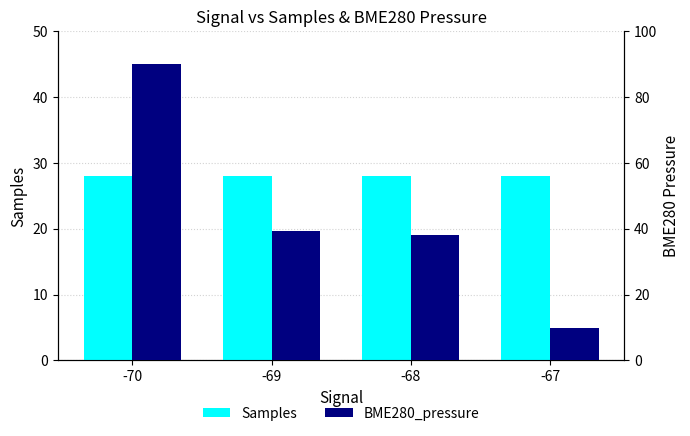

Which series has the largest range (max minus min)?

BME280_pressure